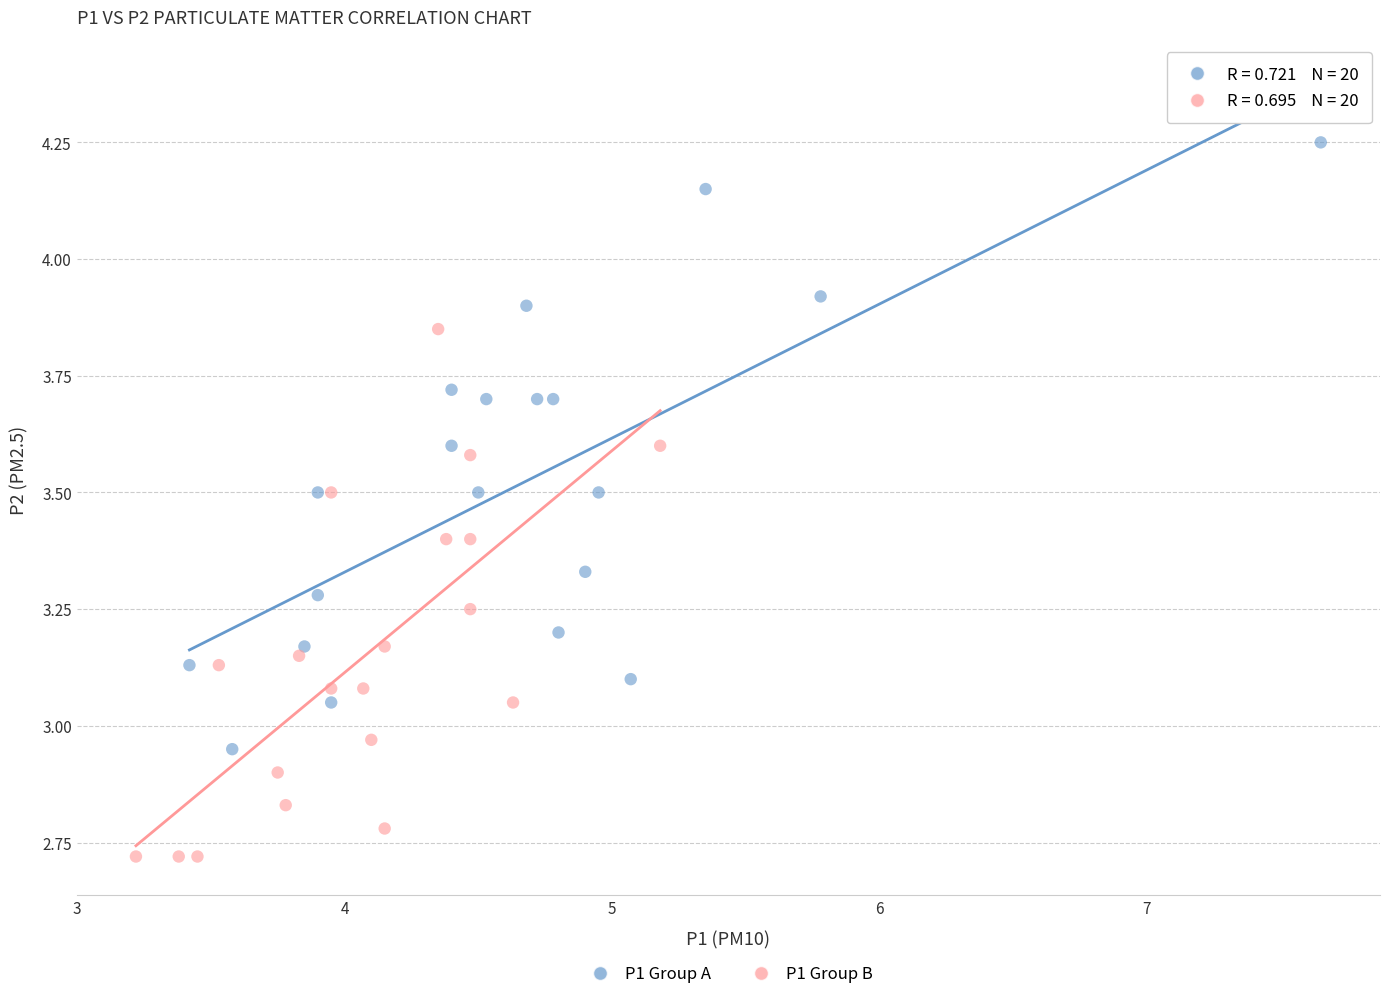

Which series has the widest spread of Y values?

P1 Group A